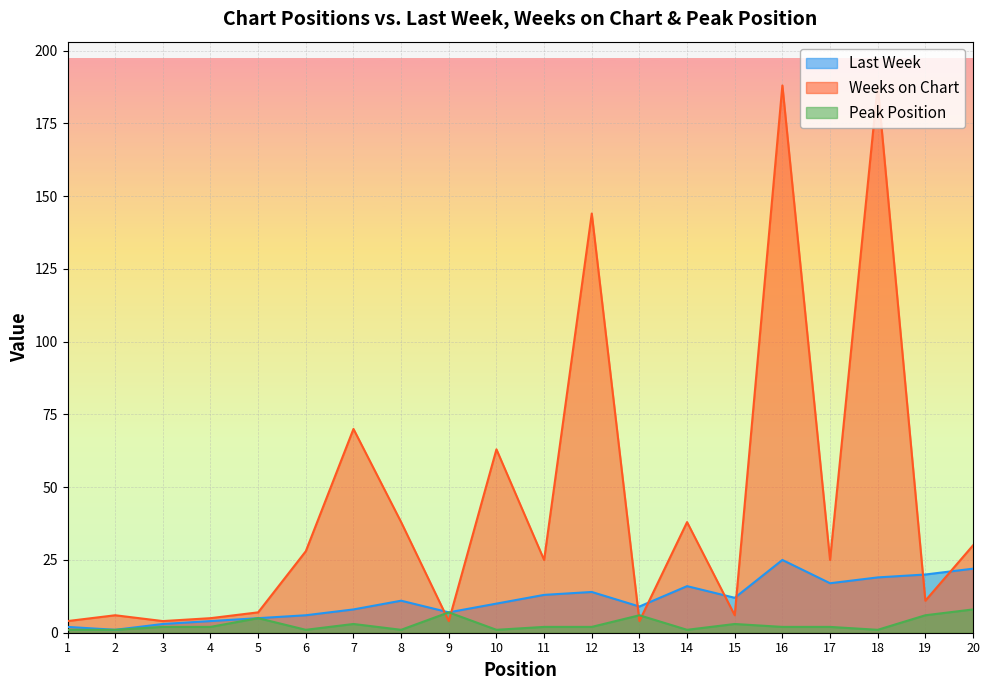

At which label is Last Week closest to 13?

11